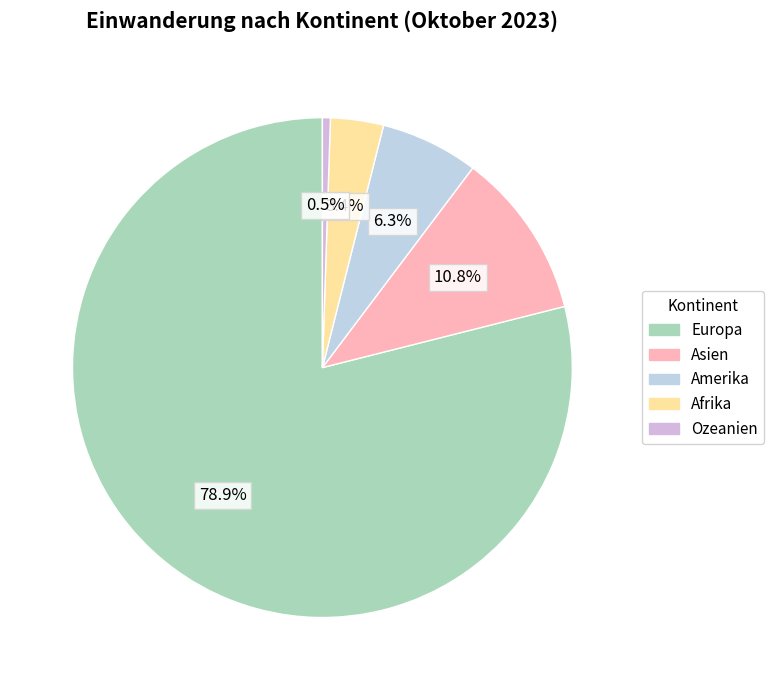

The Europa slice represents 79% of the pie. True or false?

True